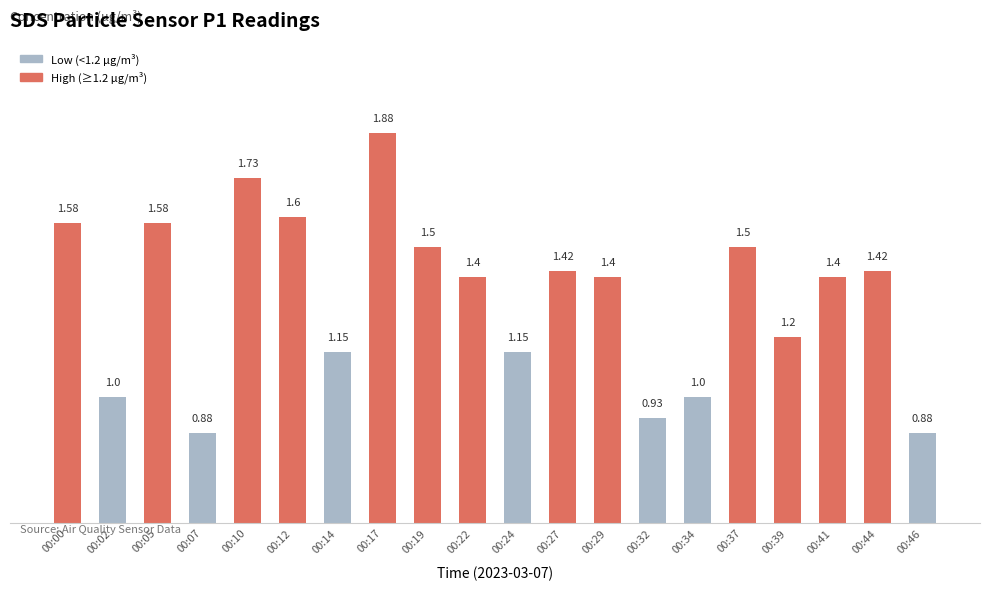

What is the average value?

1.3